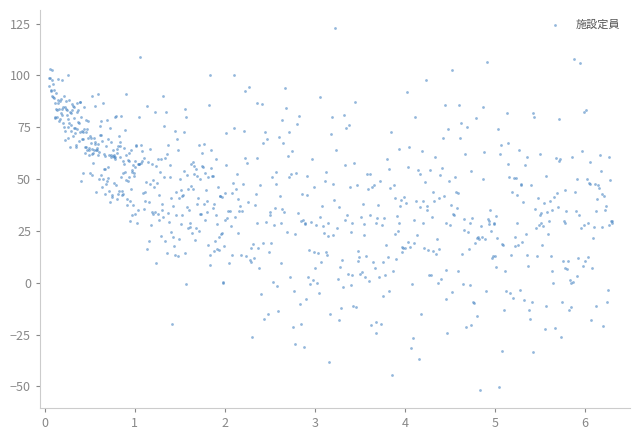

What is the range of Y values (max minus min)?

174.5